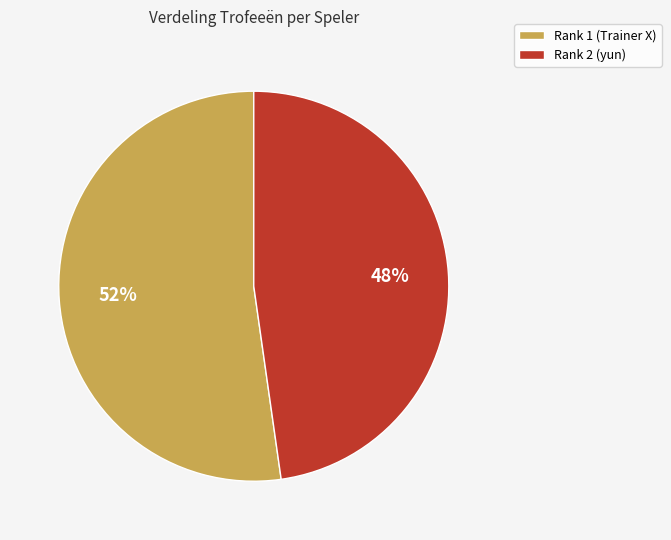

Between Rank 1 (Trainer X) and Rank 2 (yun), which is larger?

Rank 1 (Trainer X)